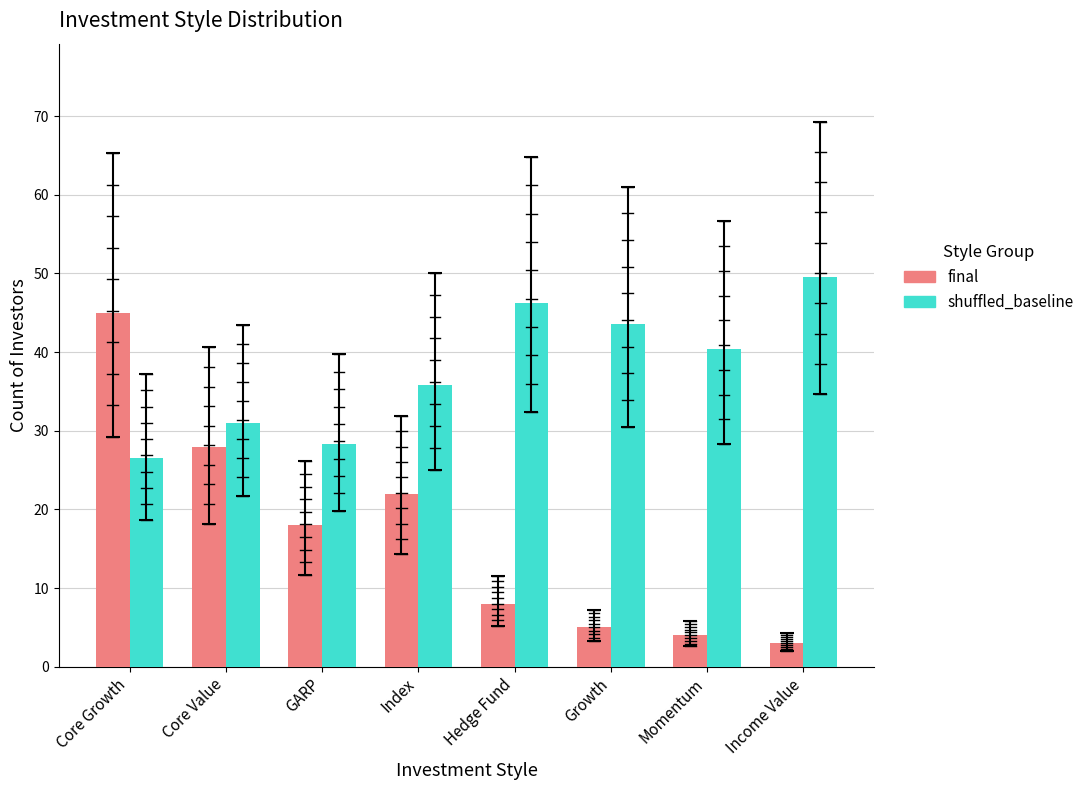

Does the chart contain stacked bars?

No